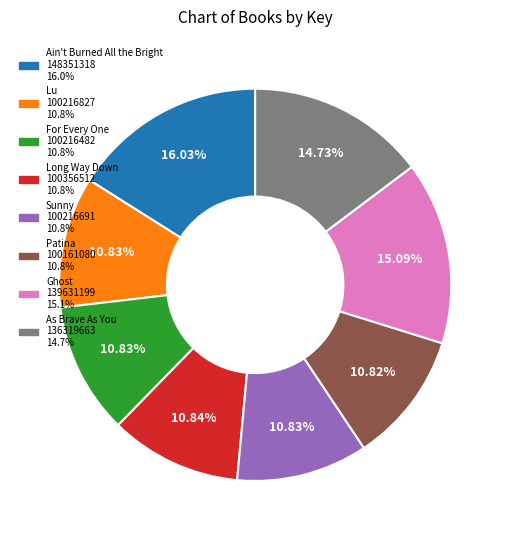

Is there any slice that represents more than half of the pie?

No